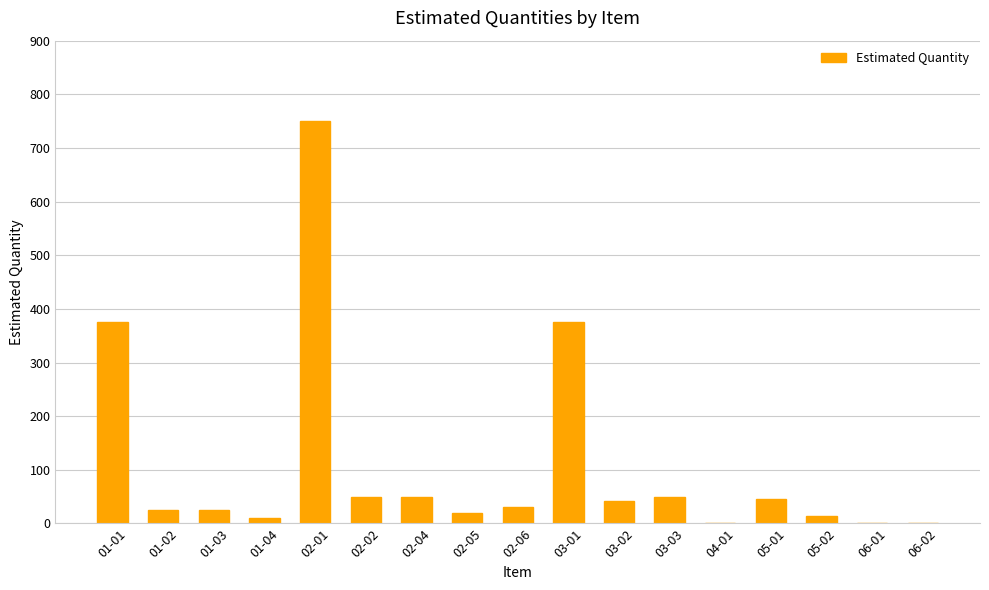

The value at 05-01 is 77. True or false?

False